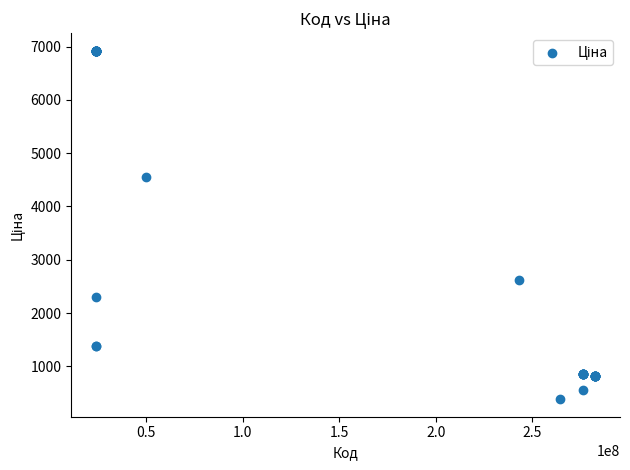

What Y value in the scatter plot is closest to 3653?

4561.9